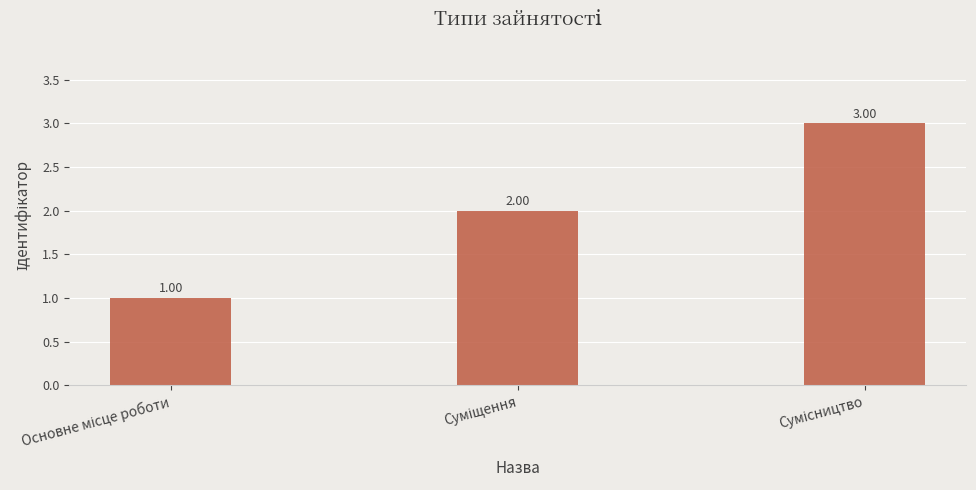

What is the sum of all values?

6